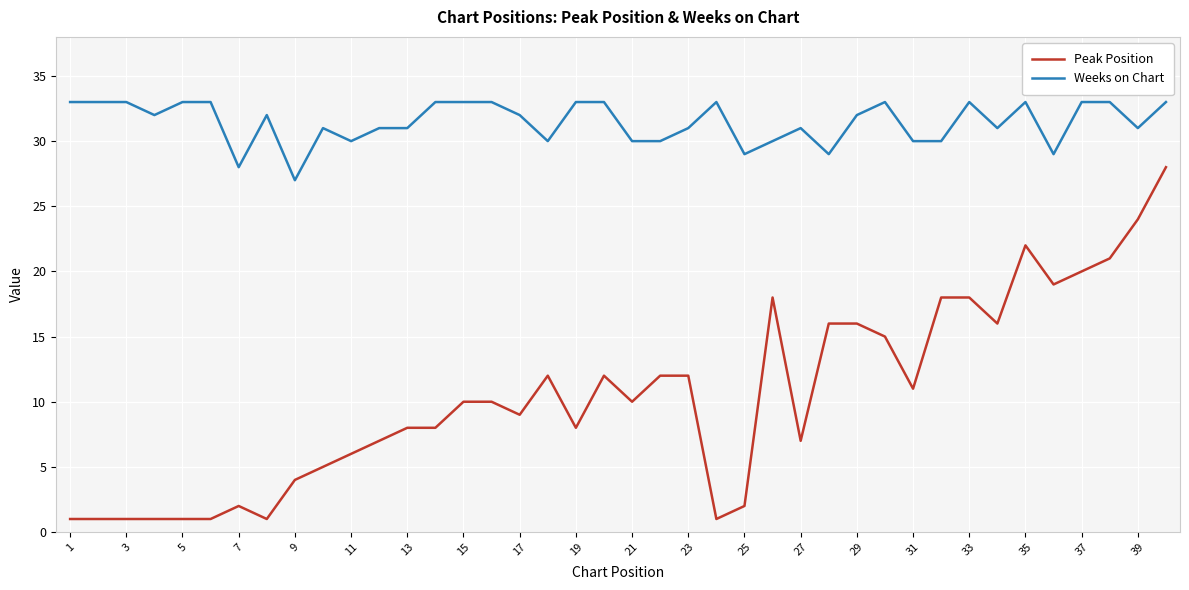

What is the highest value of the Peak Position series?

28